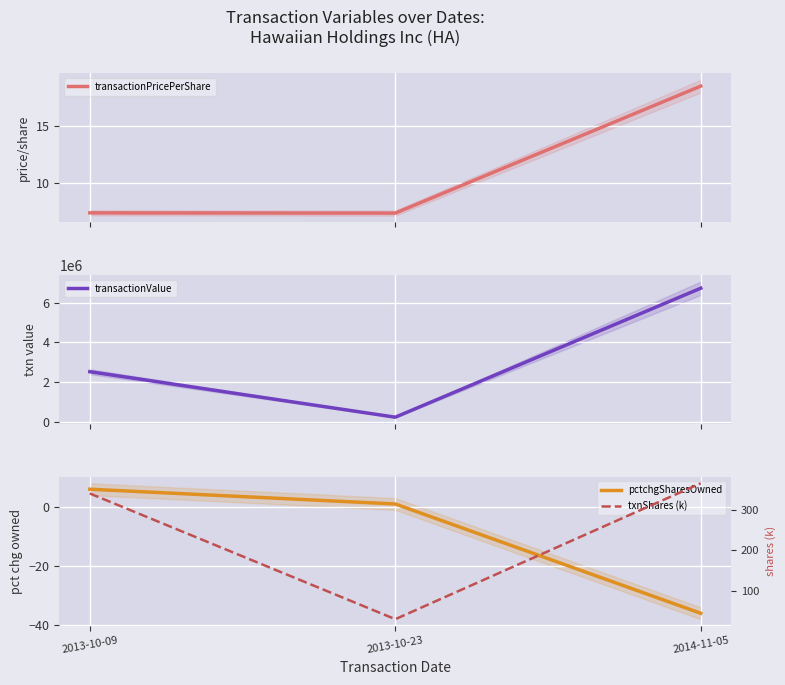

Which category has the lowest value in the txnShares (k) series?

2013-10-23